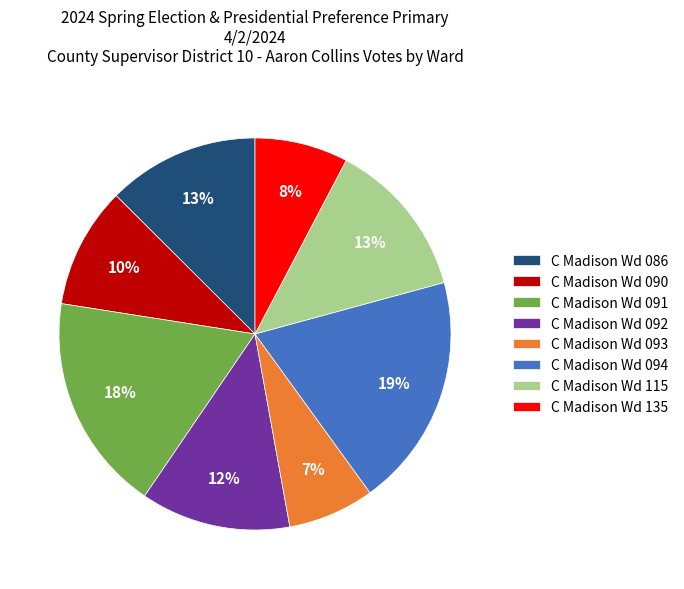

To the nearest percent, what portion does C Madison Wd 086 represent?

13%